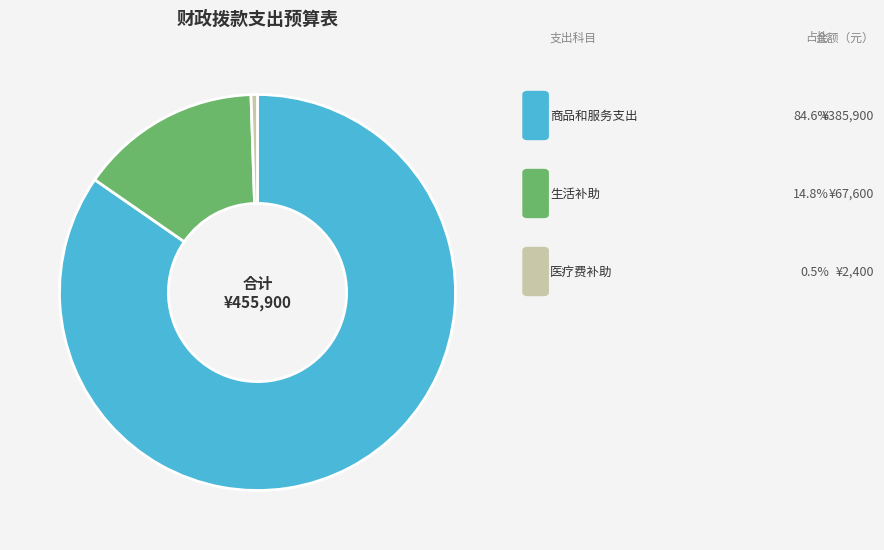

Is there a majority slice in this chart?

Yes